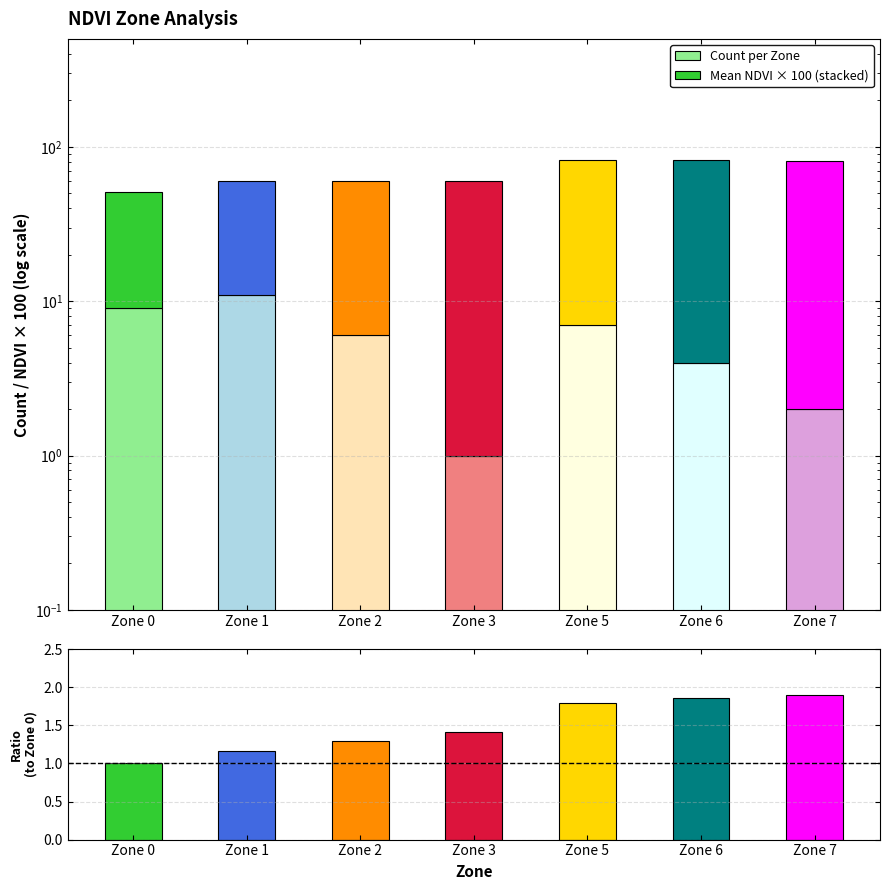

At which label does Count per Zone reach its minimum?

Zone 3